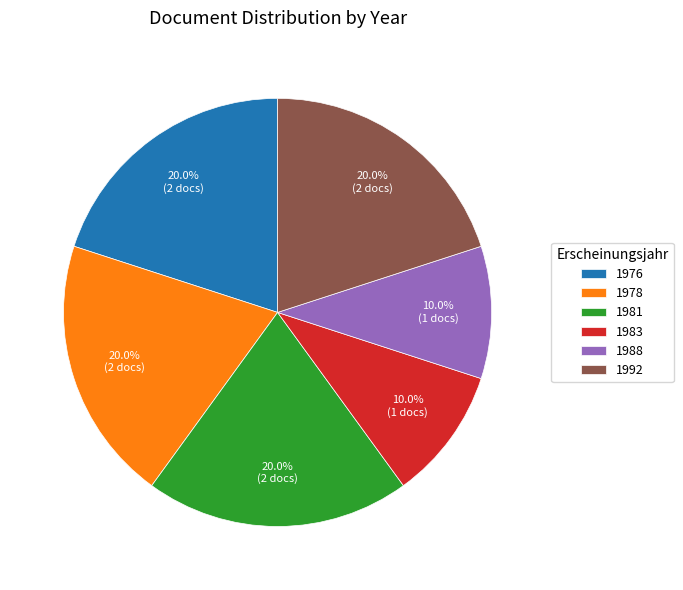

Between 1976 and 1983, which is larger?

1976